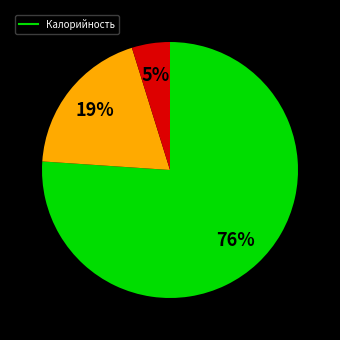

Is there a majority slice in this chart?

Yes